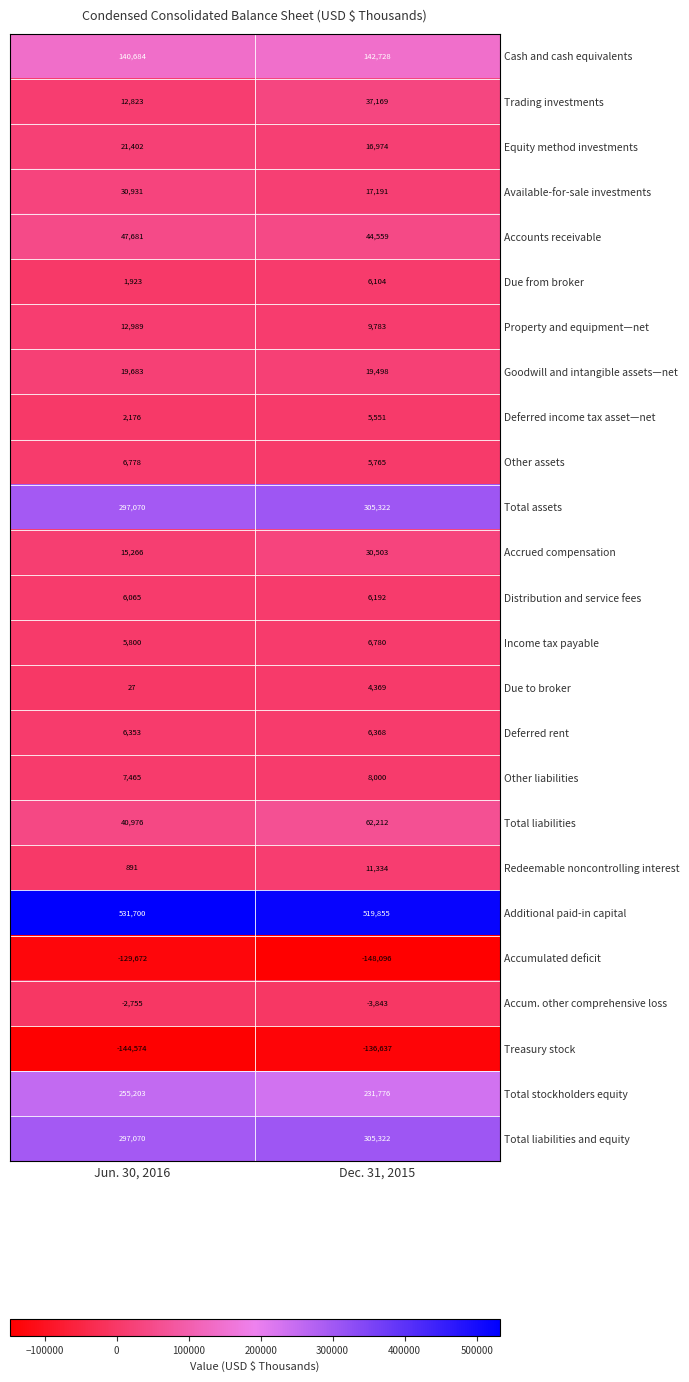

What is the difference between the maximum and minimum values in the Additional paid-in capital series?

11845